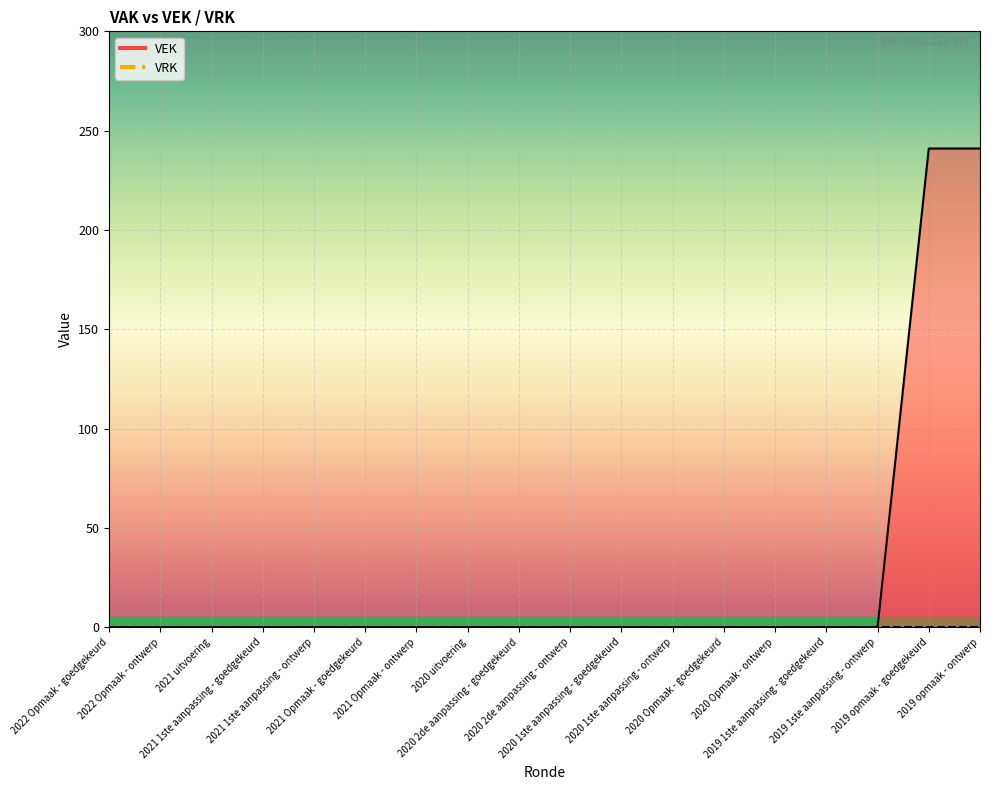

Which label corresponds to the largest value in the chart?

2019 opmaak - goedgekeurd